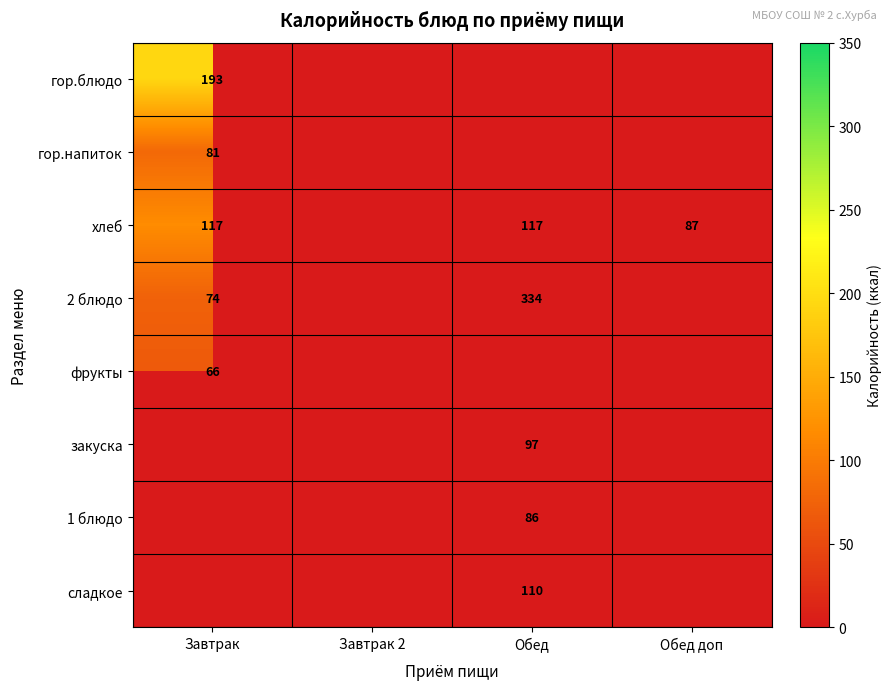

The value of хлеб at Обед доп is 87. True or false?

True